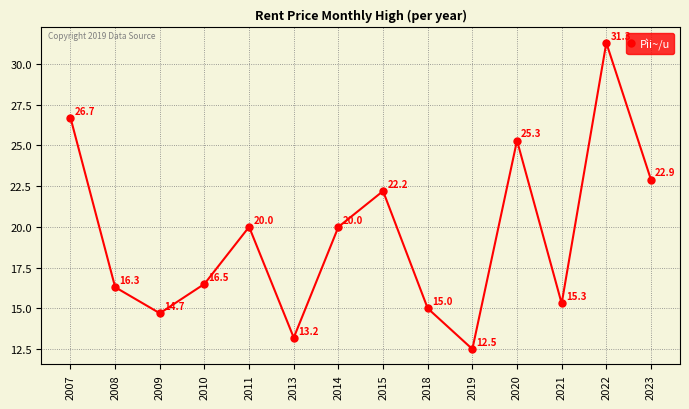

Where is the first local maximum?

2011